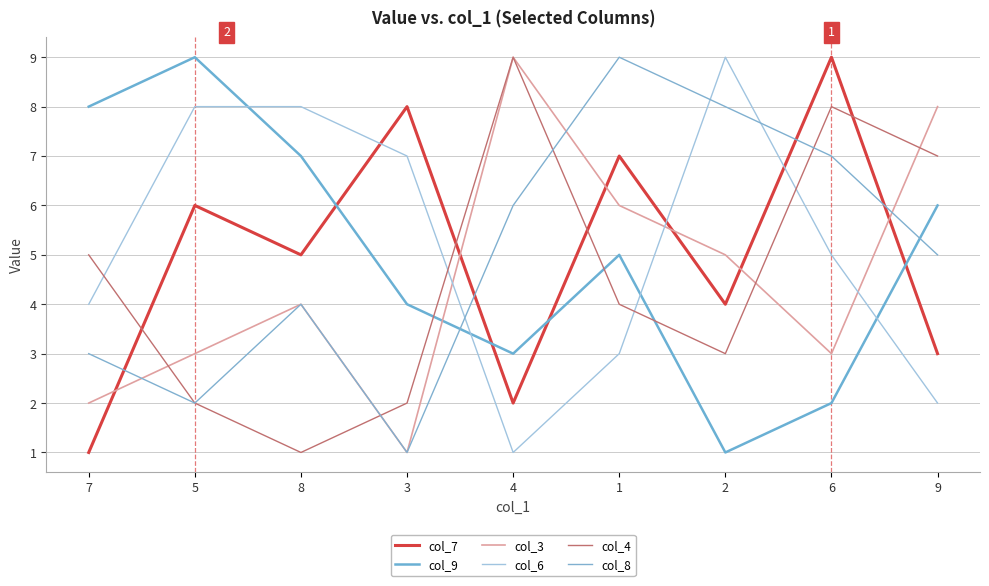

Reading left to right, extract all data points from this chart.

col_7: 1	6	5	8	2	7	4	9	3
col_9: 8	9	7	4	3	5	1	2	6
col_3: 2	3	4	1	9	6	5	3	8
col_6: 4	8	8	7	1	3	9	5	2
col_4: 5	2	1	2	9	4	3	8	7
col_8: 3	2	4	1	6	9	8	7	5